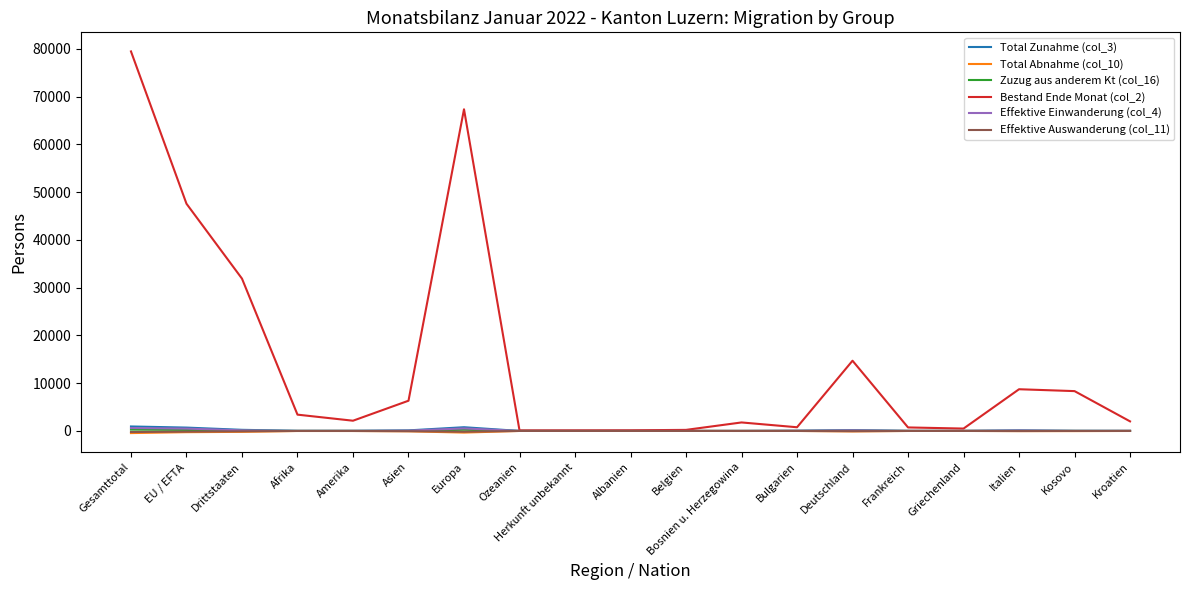

Which label corresponds to the largest value in the chart?

Gesamttotal